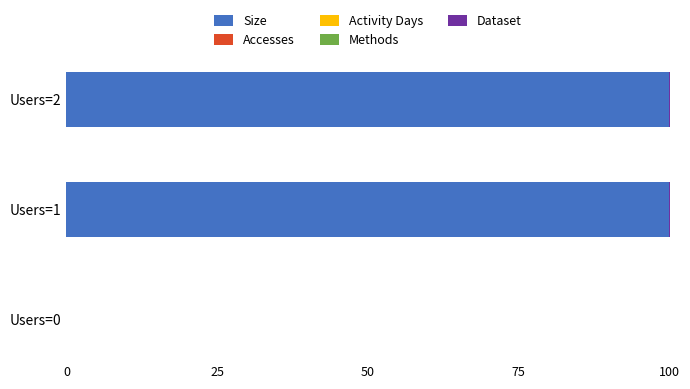

The Size series shows 100.0 at Users=2. True or false?

True